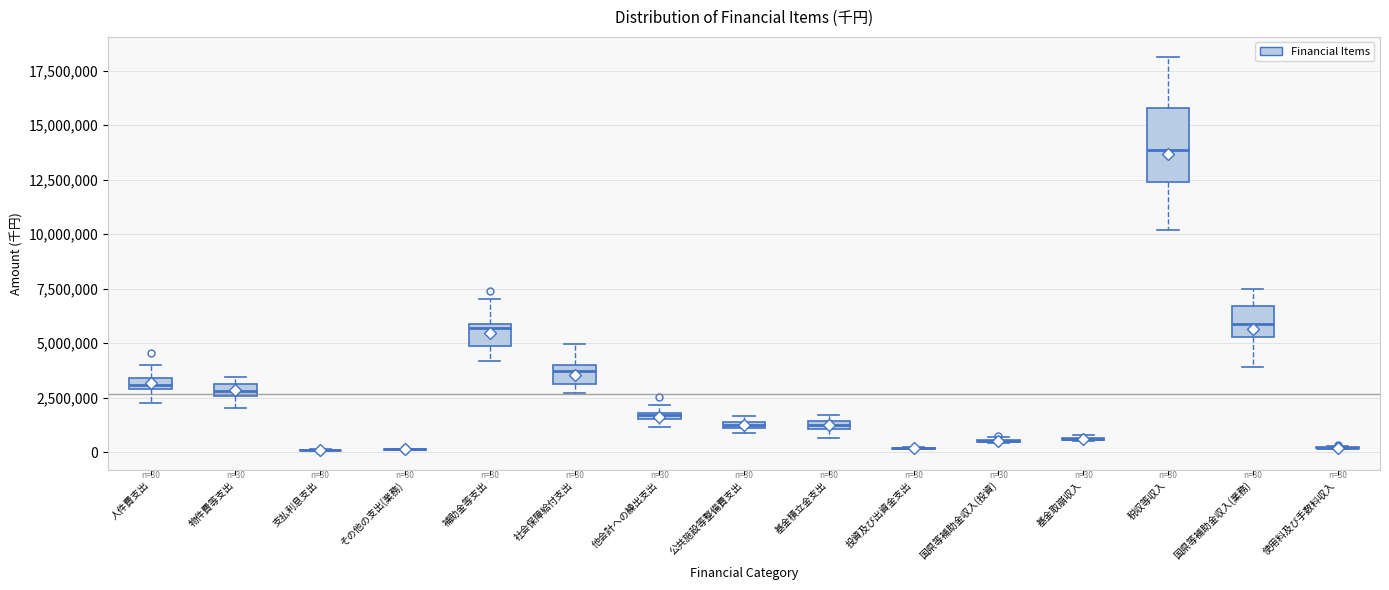

Comparing the boxes themselves (not the whiskers), which one is the tallest?

税収等収入